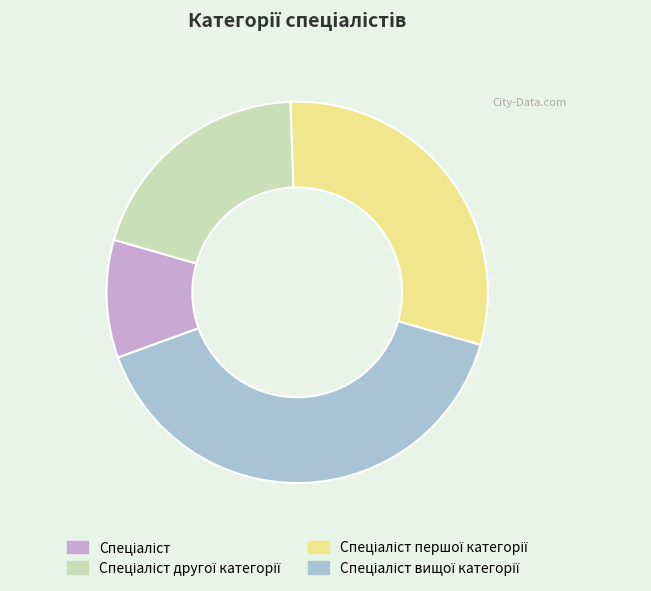

Is there a majority slice in this chart?

No